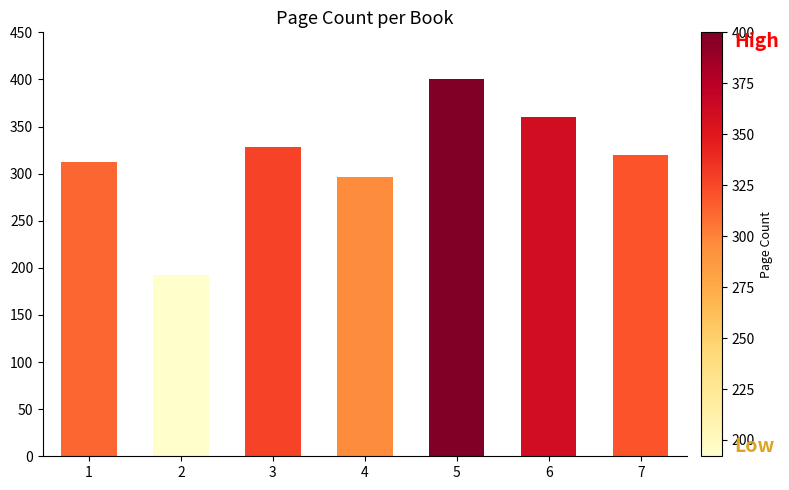

How many series are shown in this chart?

1